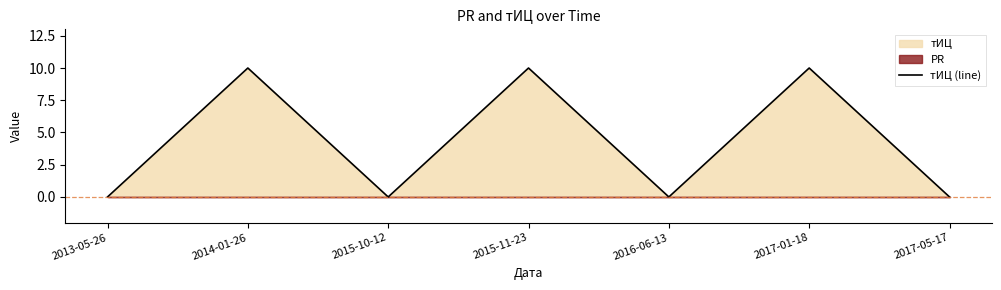

List the labels in order of value, smallest first.

2013-05-26, 2015-10-12, 2016-06-13, 2017-05-17, 2014-01-26, 2015-11-23, 2017-01-18